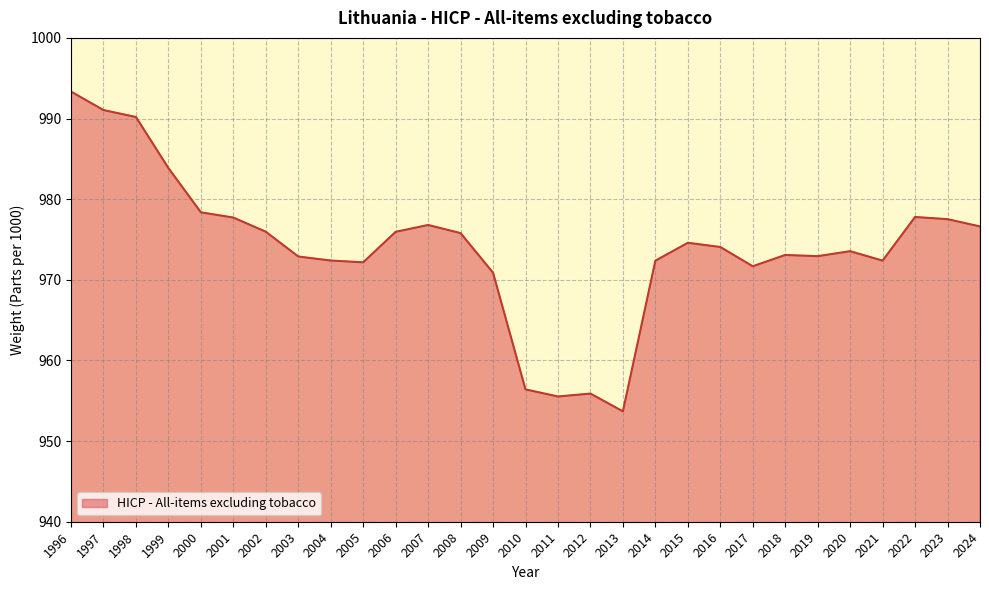

What is the smallest value displayed?

953.7